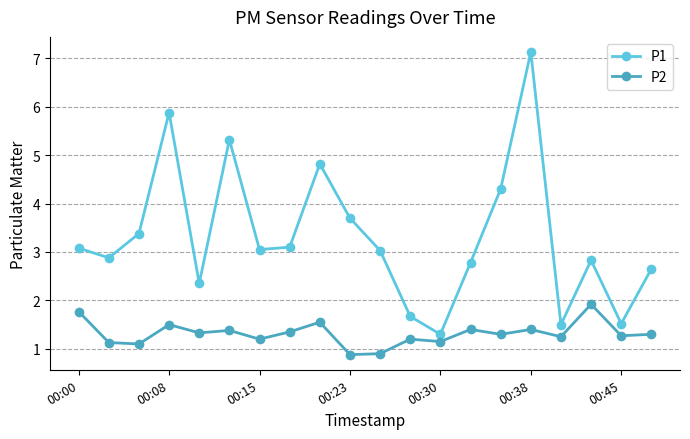

What is the sum of all P2 values?

26.3